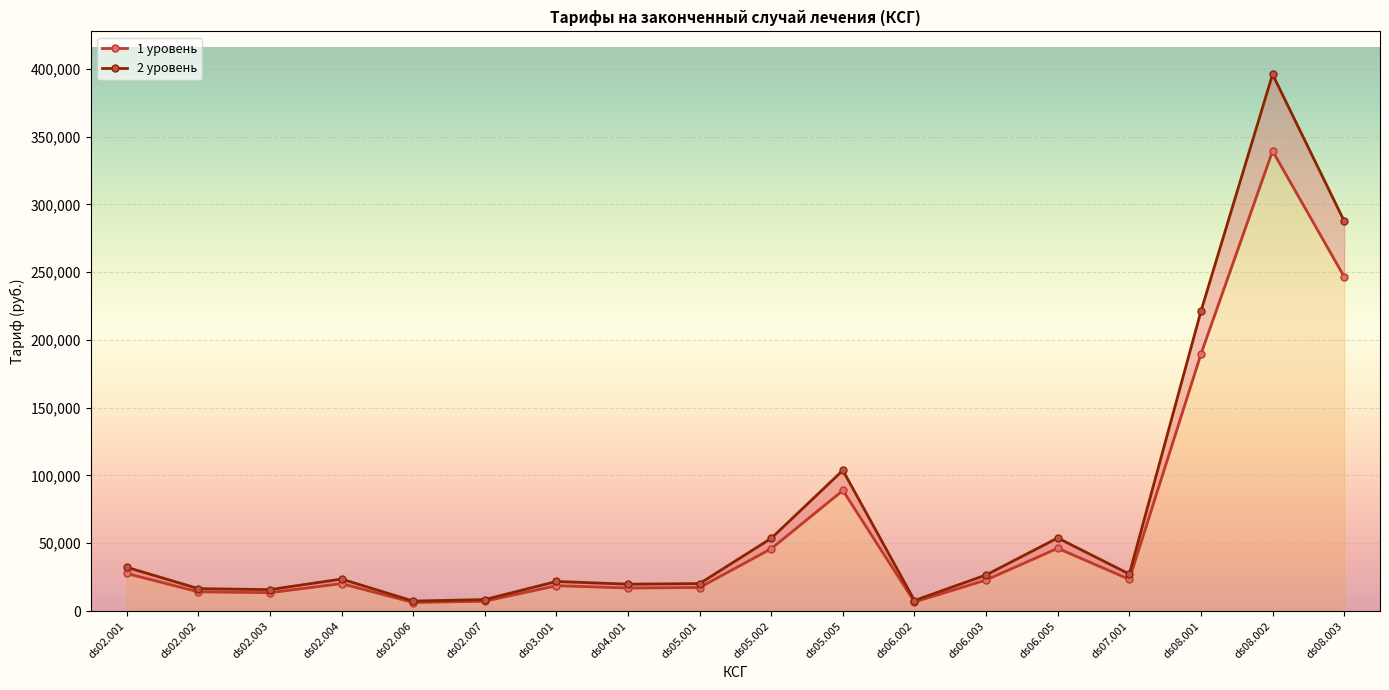

The value of 1 уровень at ds06.003 is 22913.2. True or false?

True